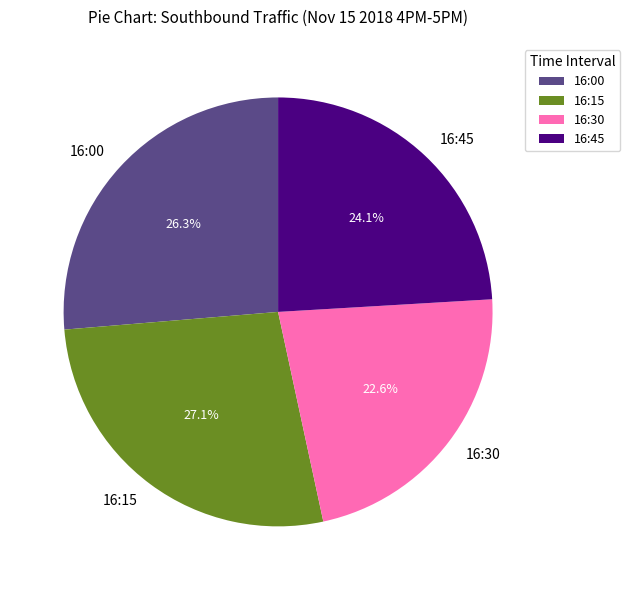

Does any single category account for the majority?

No